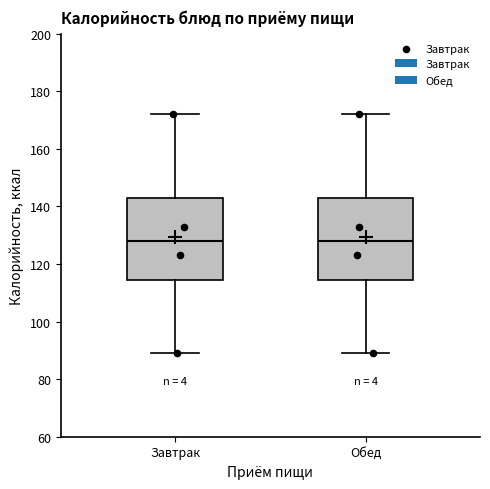

Reading left to right, read every box against the y-axis: the position of its median line, the range the box covers, and the ends of its whiskers. The values are not printed on the chart, so give them approximately, as read against the axis.

Завтрак: median 128, box 114 to 142, whiskers 90 to 172
Обед: median 128, box 114 to 142, whiskers 90 to 172